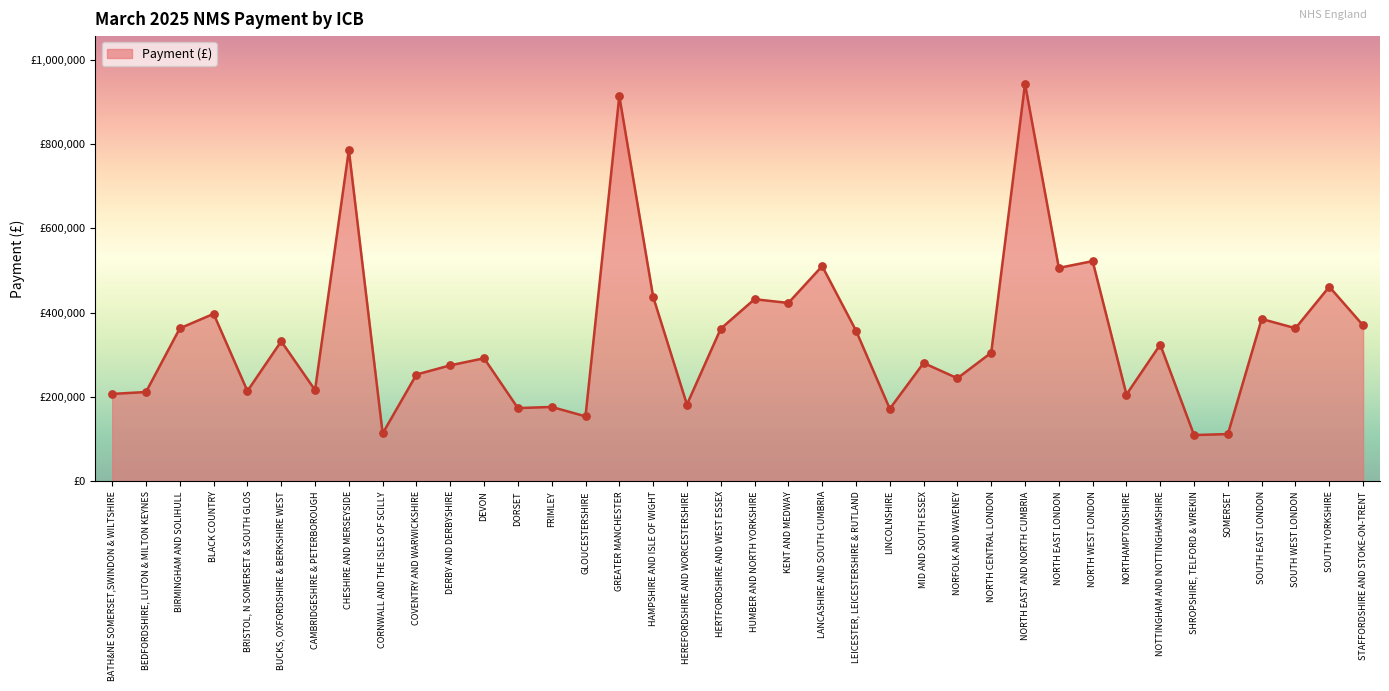

Approximately how many times larger is the value at NORTHAMPTONSHIRE compared to DORSET?

1.2